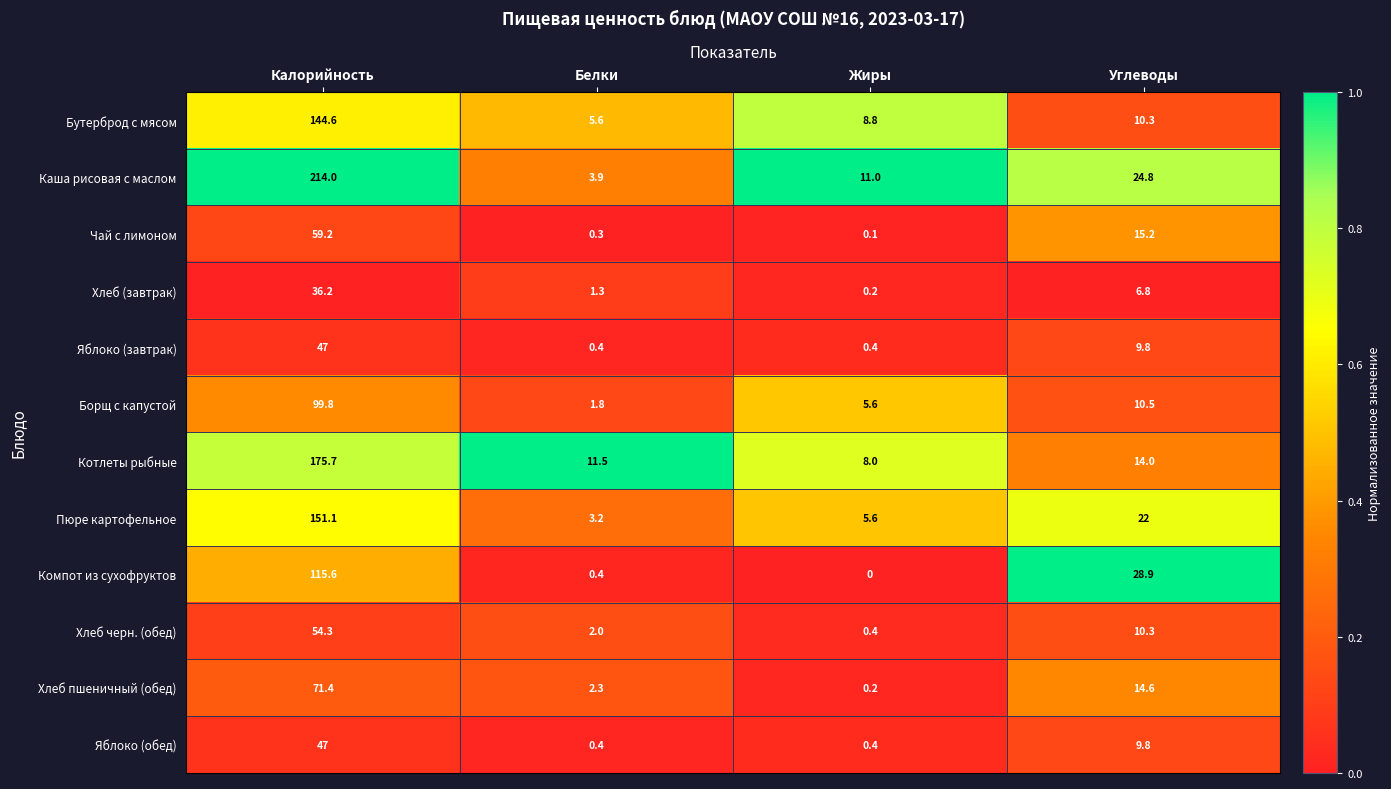

What is the sum of all Борщ с капустой values?

117.7